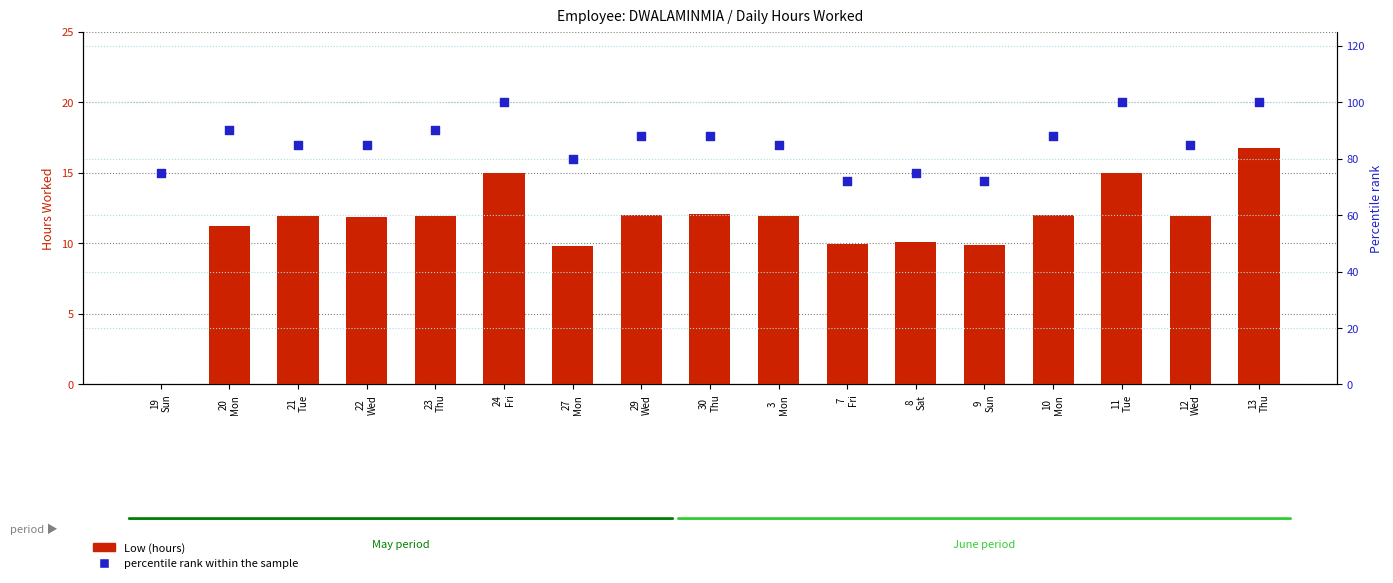

Which series has the largest total across all categories?

percentile rank within the sample